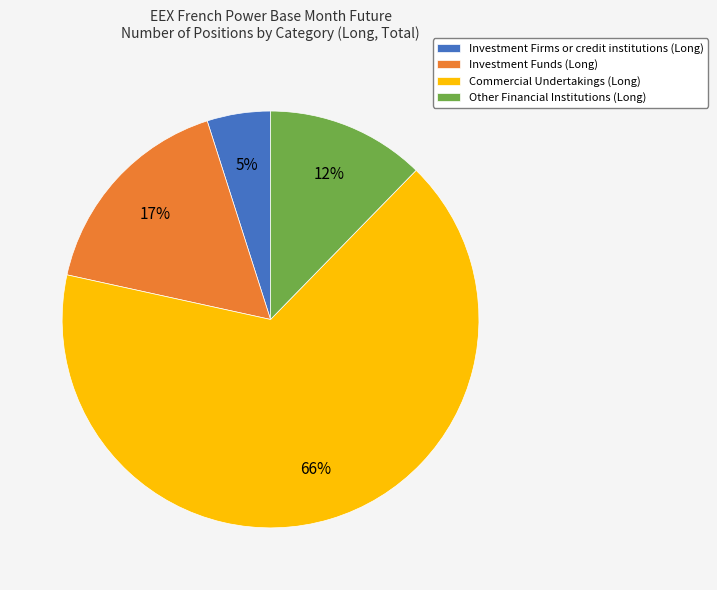

To the nearest percent, what is the difference between the Commercial Undertakings (Long) and Investment Funds (Long) slice percentages?

49%